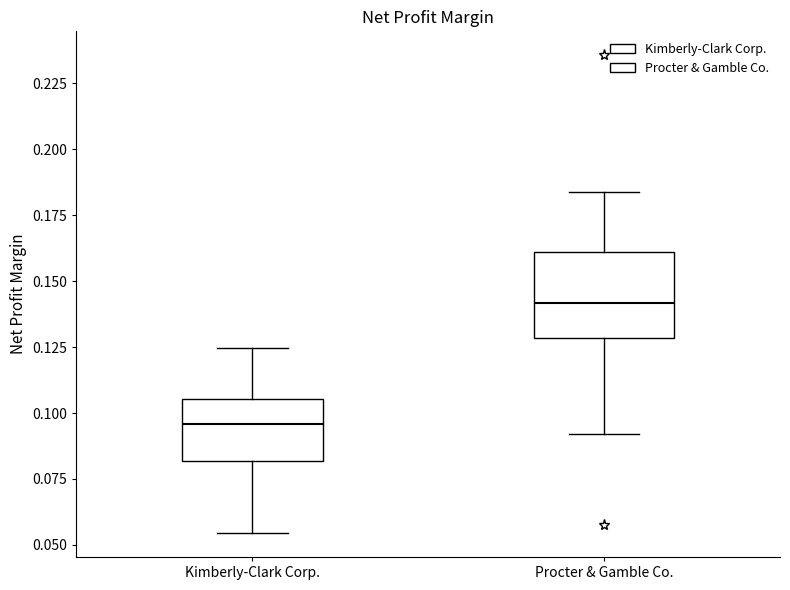

Where is the upper edge of the box for Procter & Gamble Co. on the y-axis? The values are not printed on the chart, so give them approximately, as read against the axis.

0.160